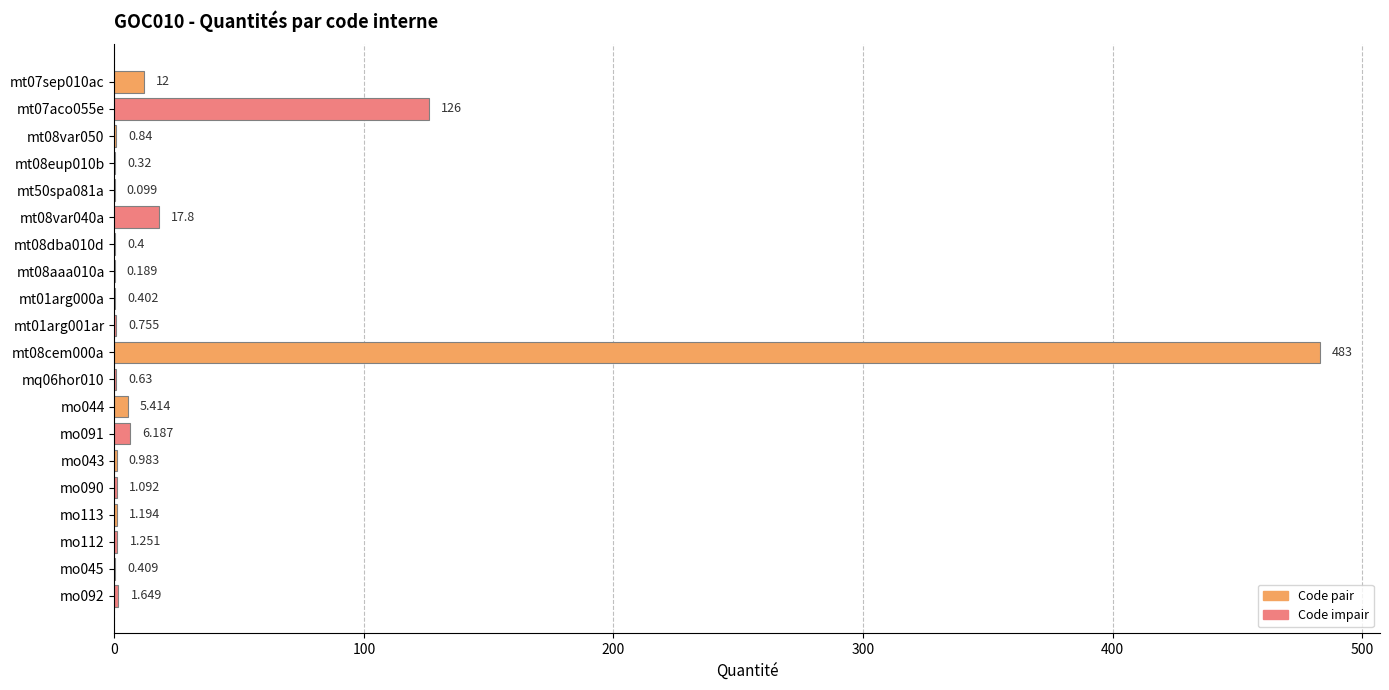

How many series are shown in this chart?

1